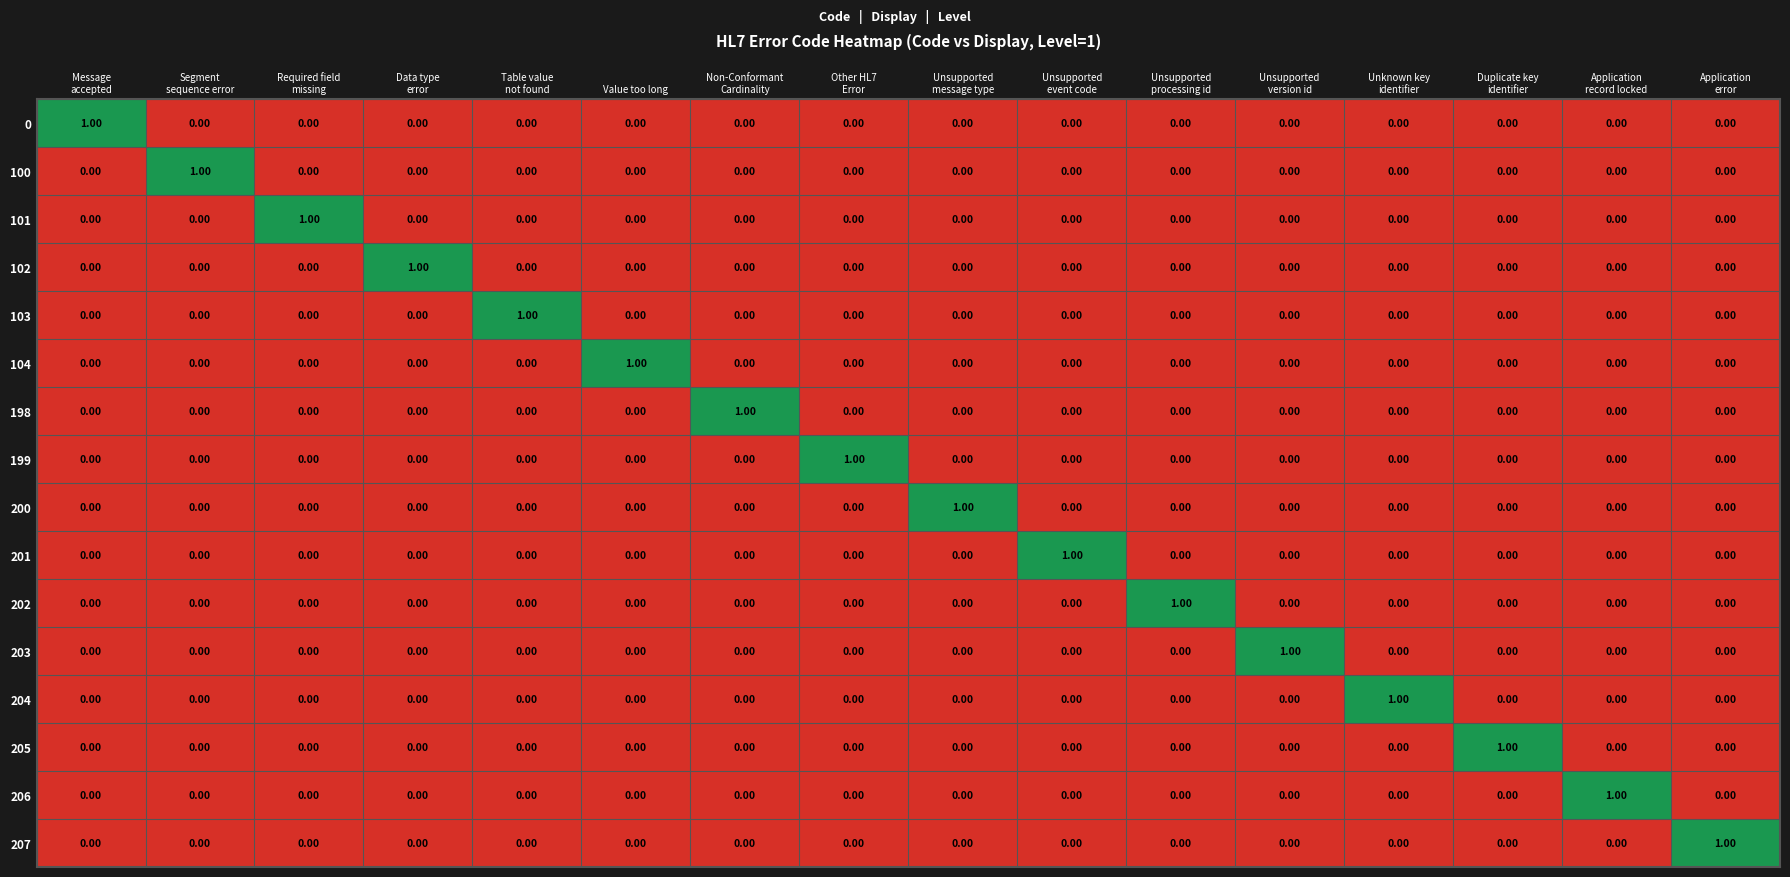

What is the spread (max minus min) of values at Data type
error?

1